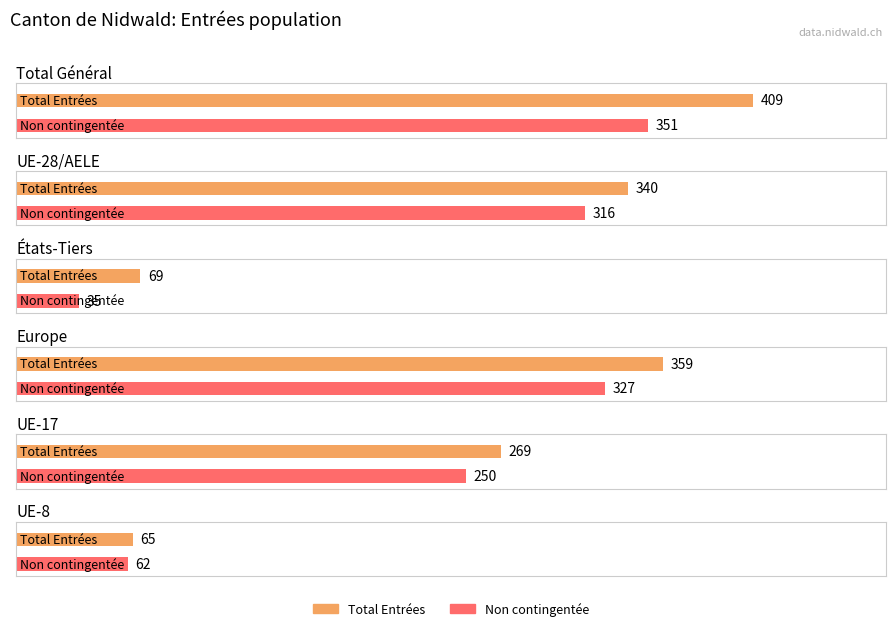

Which series has the largest range (max minus min)?

Total Entrées